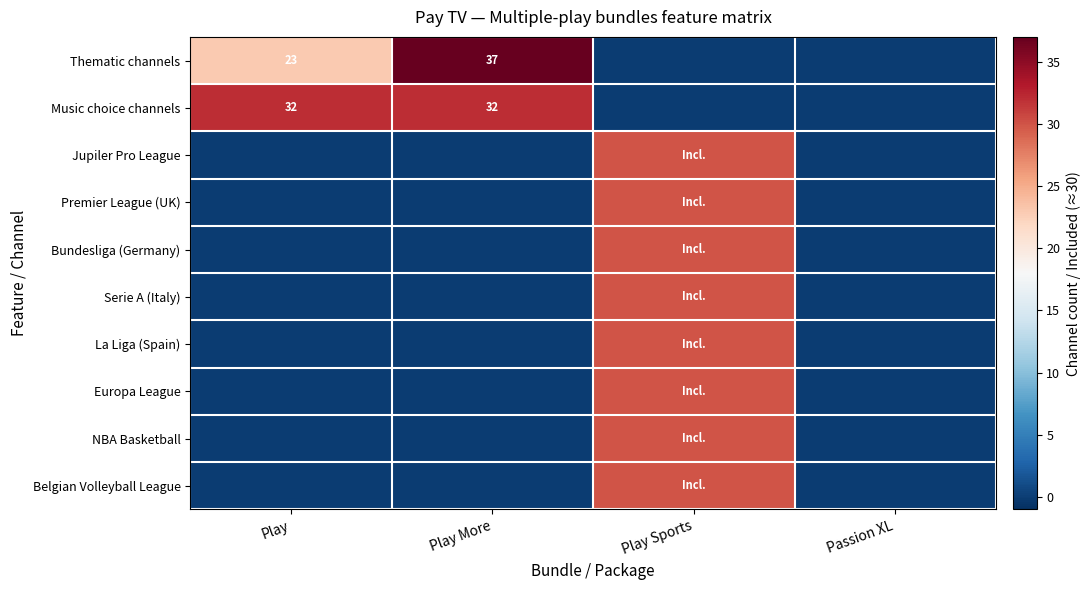

At how many categories does at least one series exceed 30?

2